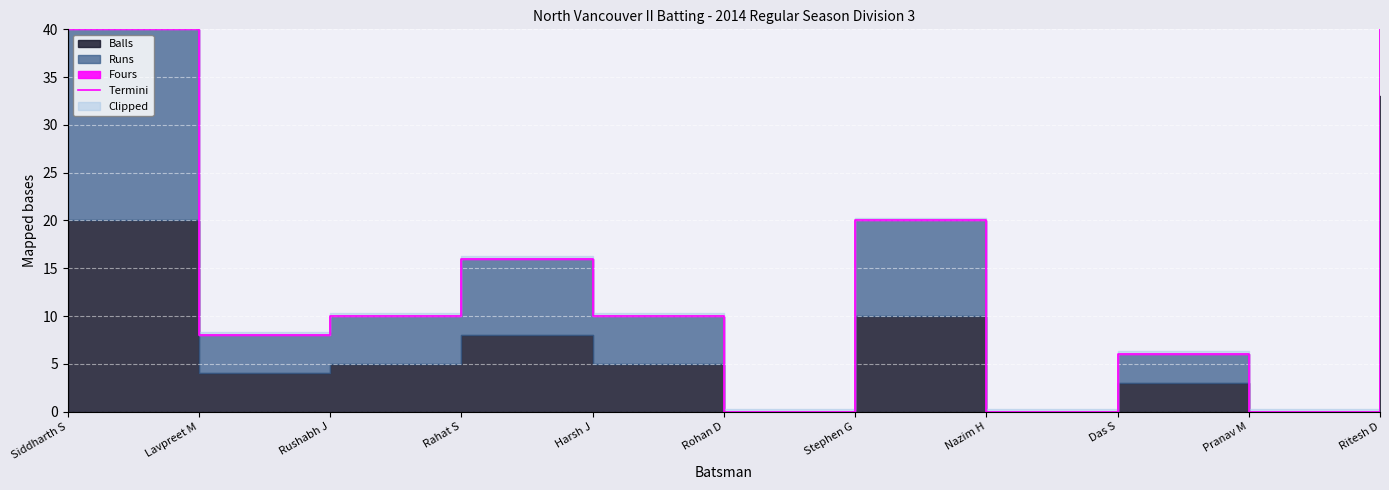

The chart shows a value of -26 at Pranav M. True or false?

False